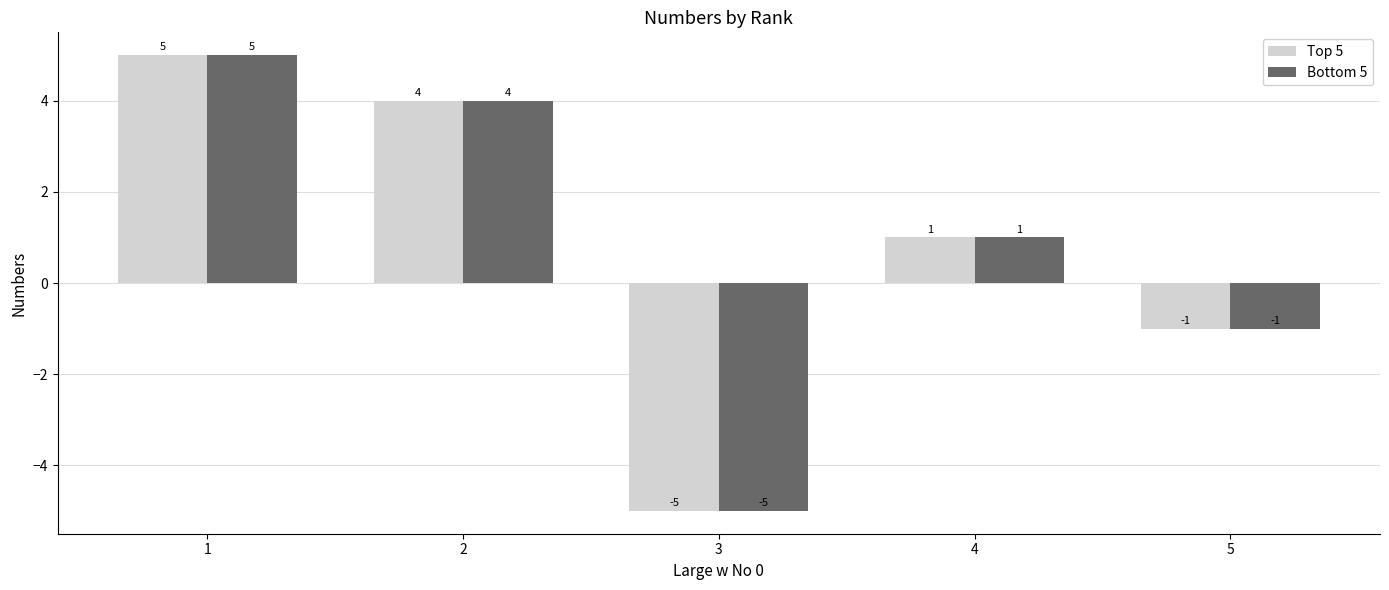

What is the difference between the Top 5 values at 5 and 2?

5